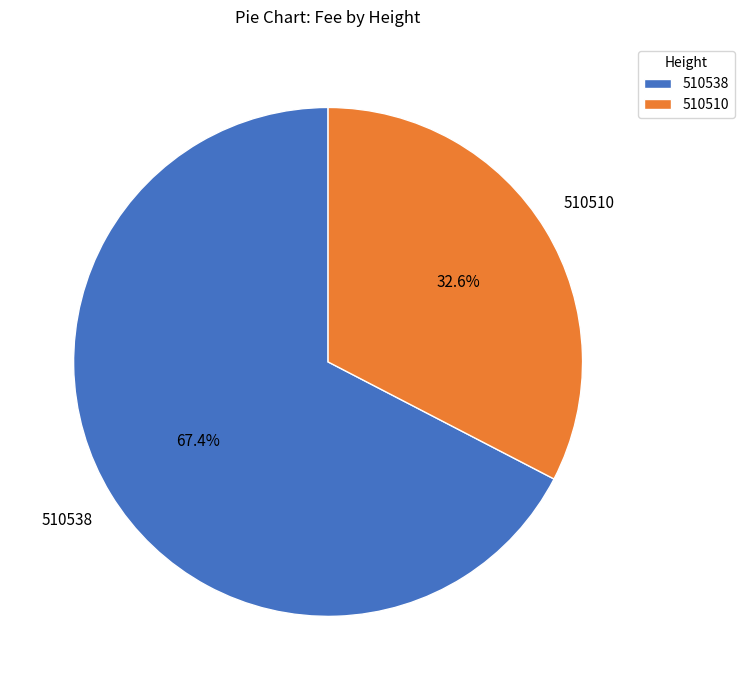

Which slice is the smallest?

510510